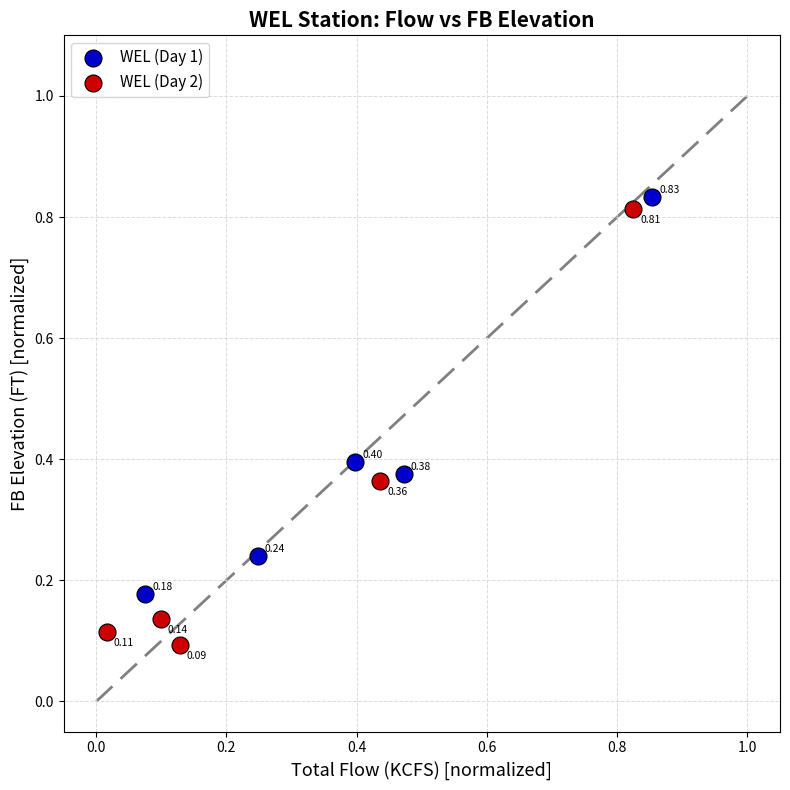

Which series has the largest Y range (max minus min)?

WEL (Day 2)